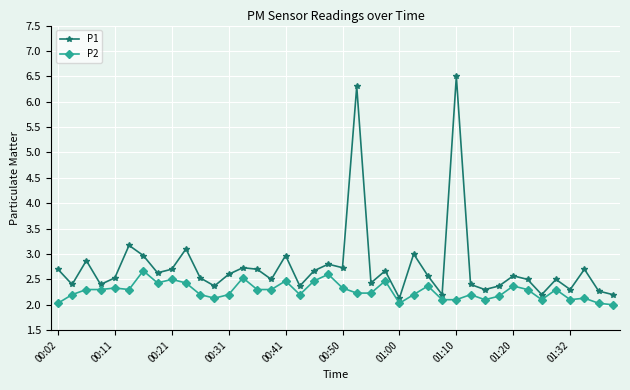

Which series has the largest range (max minus min)?

P1